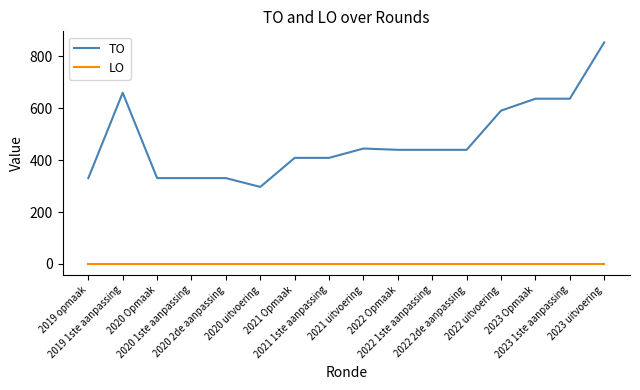

Does the chart have visible grid lines?

No